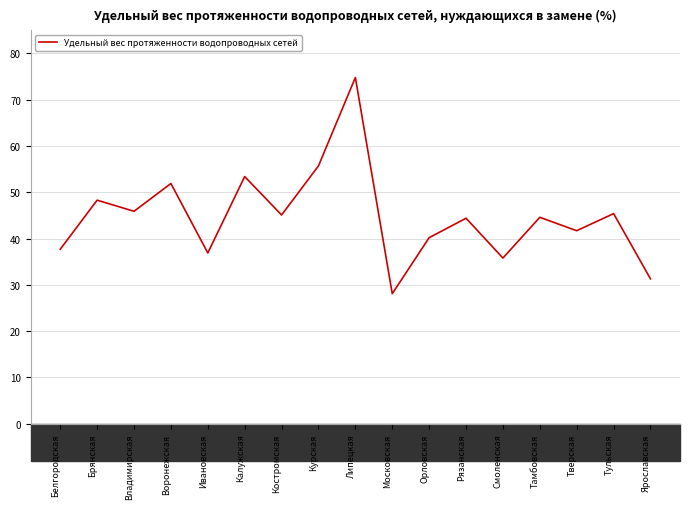

What is the difference between the values at Ивановская and Воронежская?

15.0